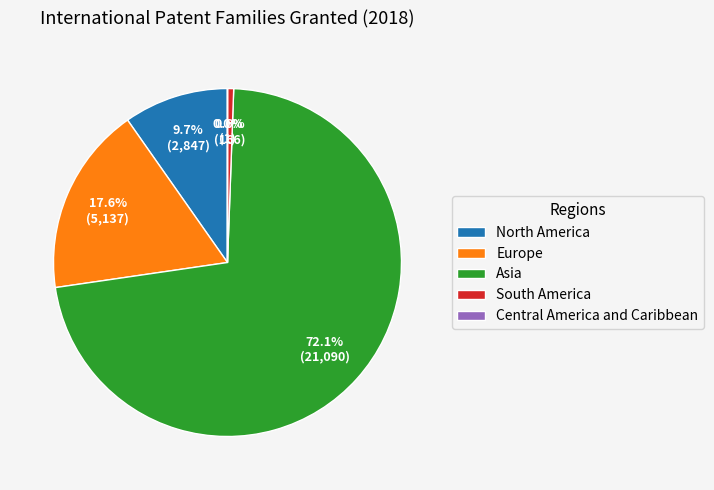

What percentage is NOT represented by Europe?

82.4%